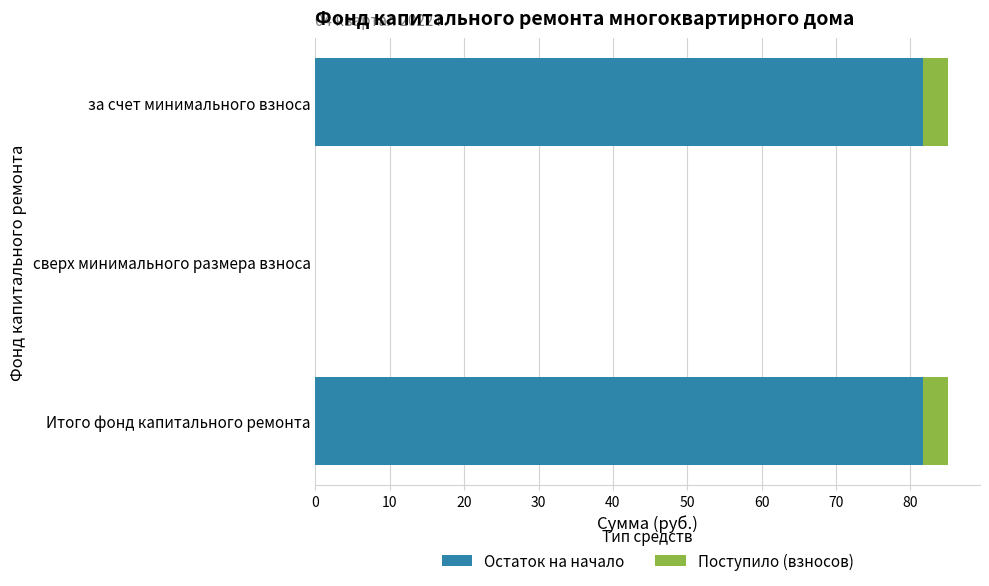

What is the sum of all Остаток на начало values?

163.4